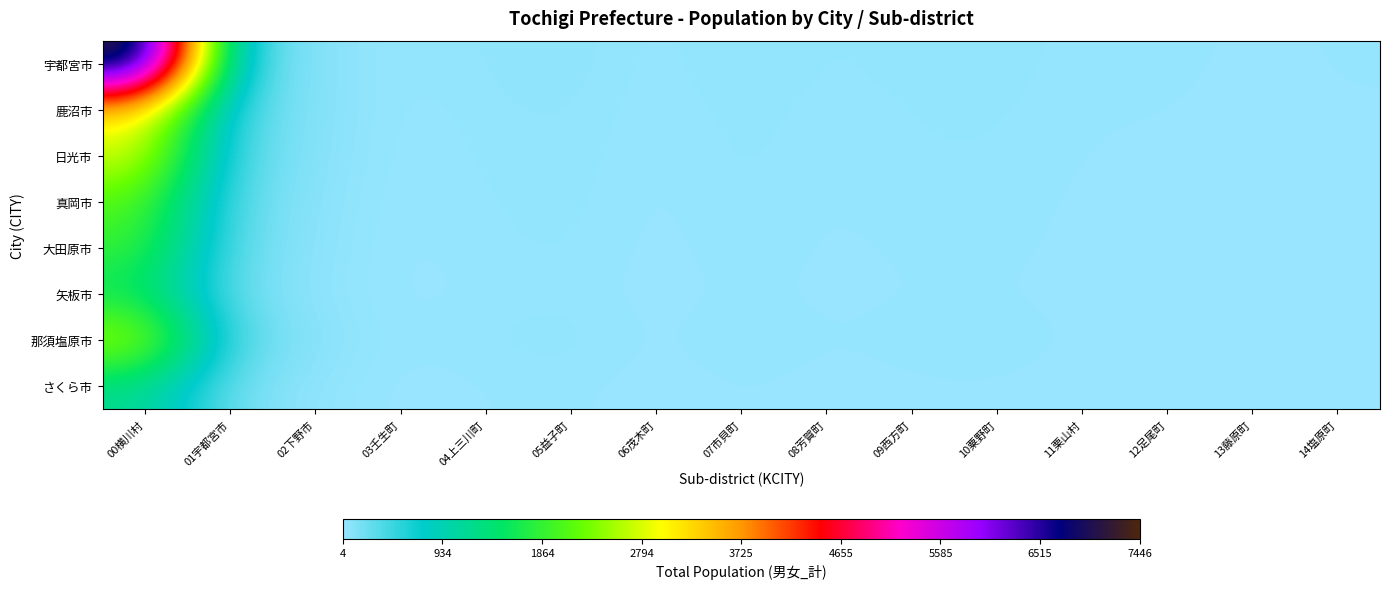

Between 03壬生町 and 08芳賀町, which is larger?

03壬生町